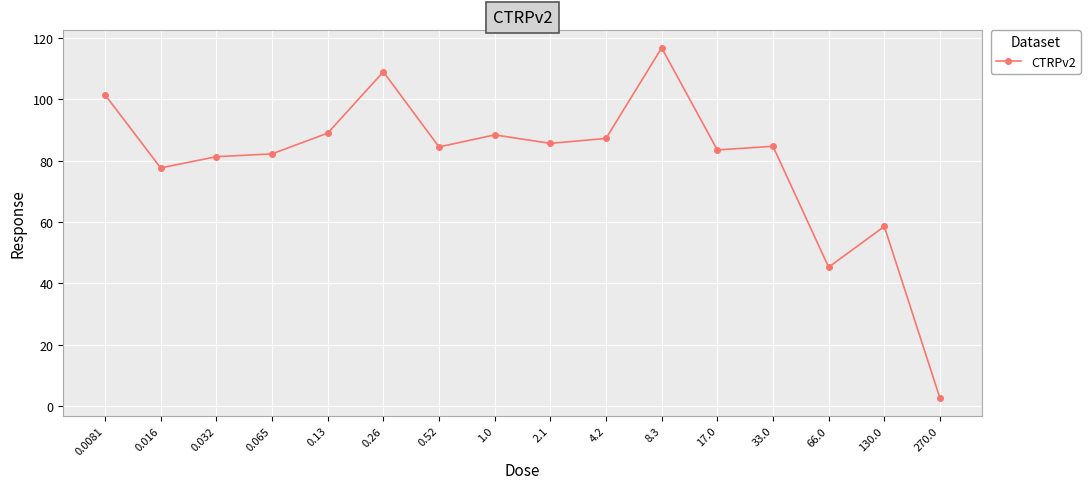

How many distinct data groups are displayed?

1